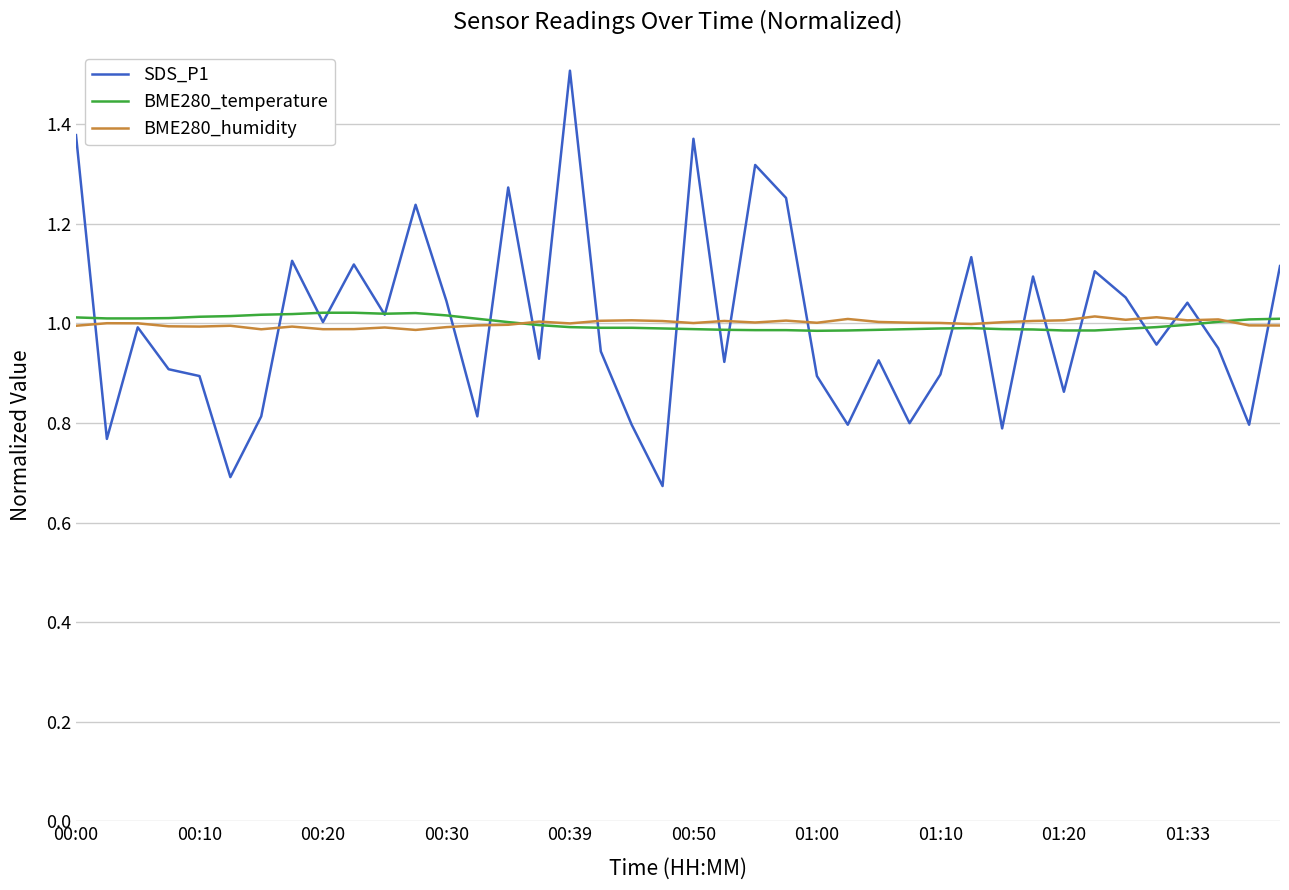

Which series has the largest range (max minus min)?

SDS_P1